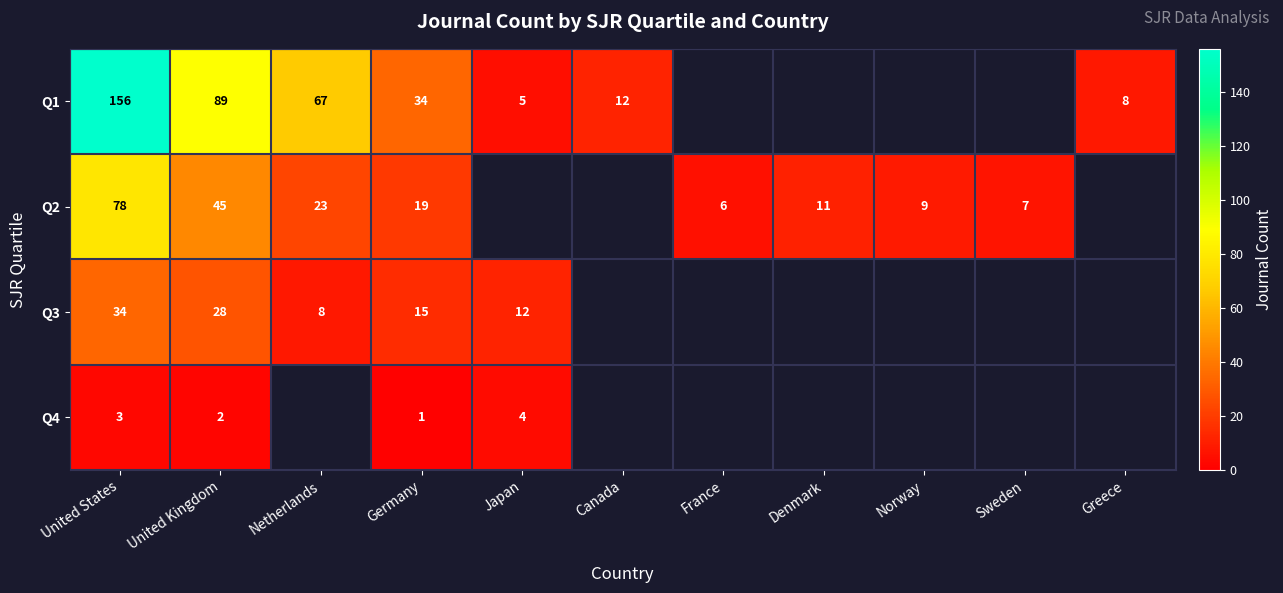

What is the spread (max minus min) of values at United States?

153